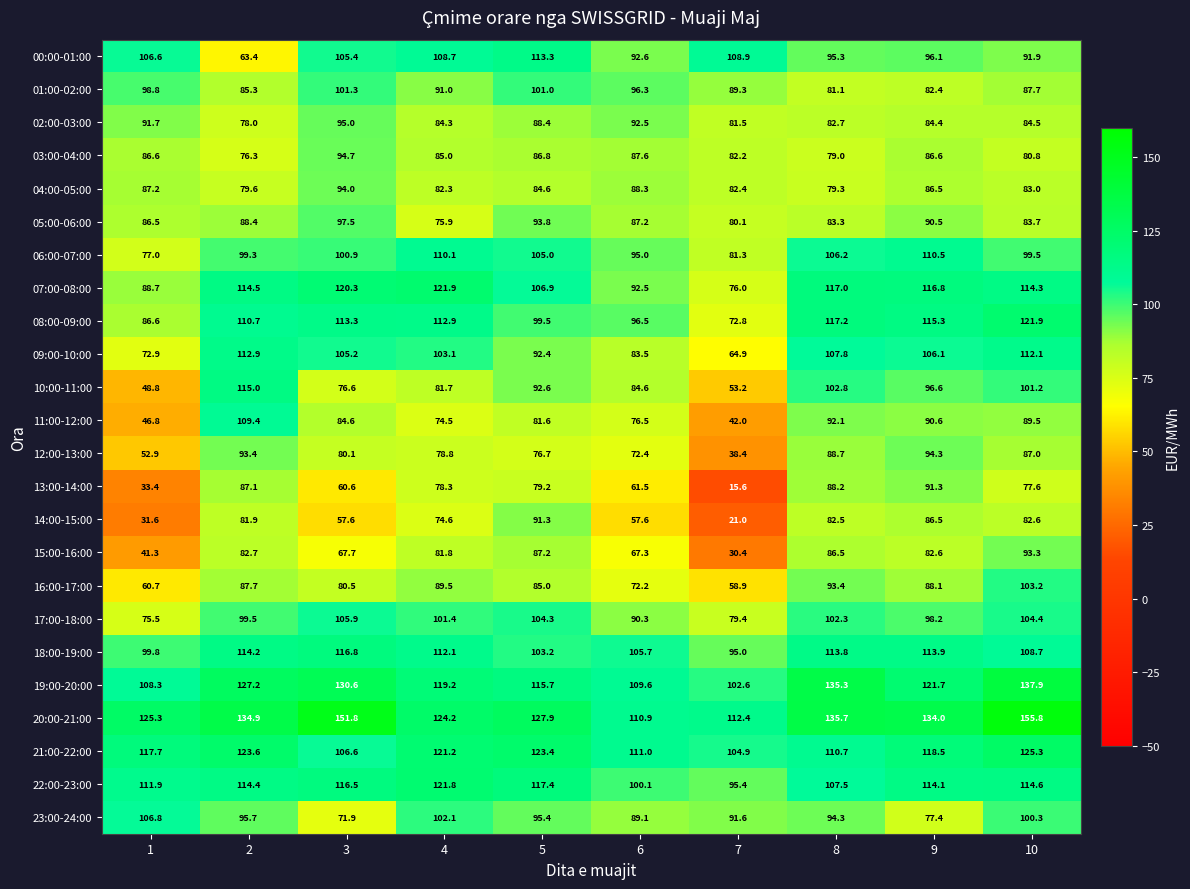

What is the difference between the second highest and second lowest values in the 12:00-13:00 series?

40.5